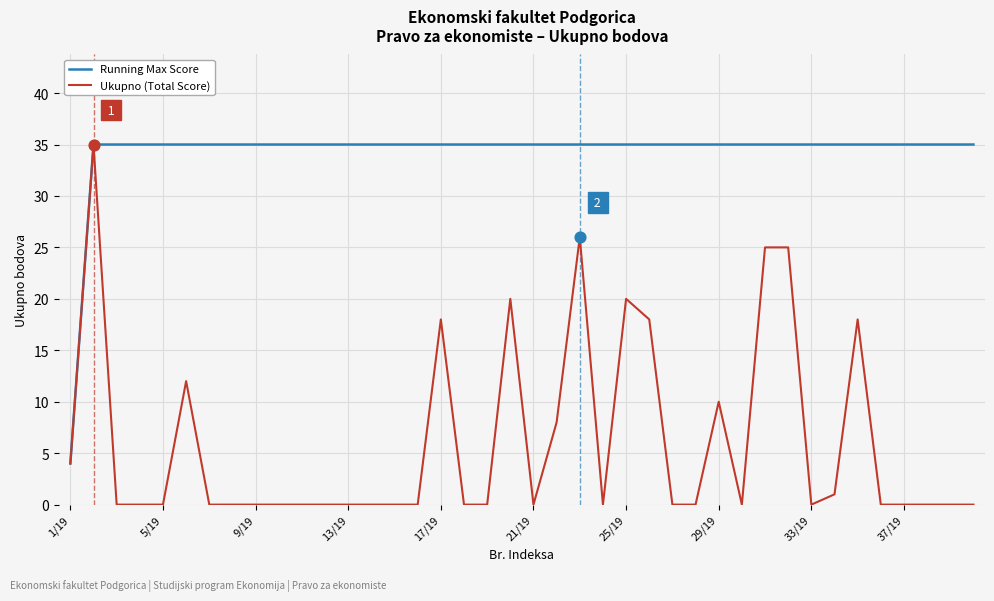

Which series has the largest total across all categories?

Running Max Score